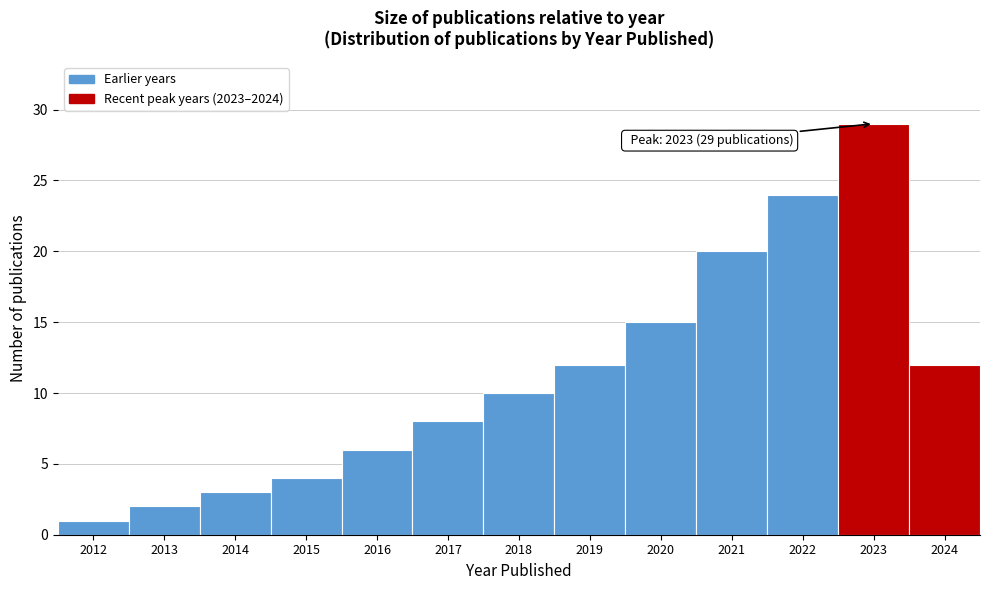

Reading left to right, extract all data points from this chart.

2012=1	2013=2	2014=3	2015=4	2016=6	2017=8	2018=10	2019=12	2020=15	2021=20	2022=24	2023=29	2024=12